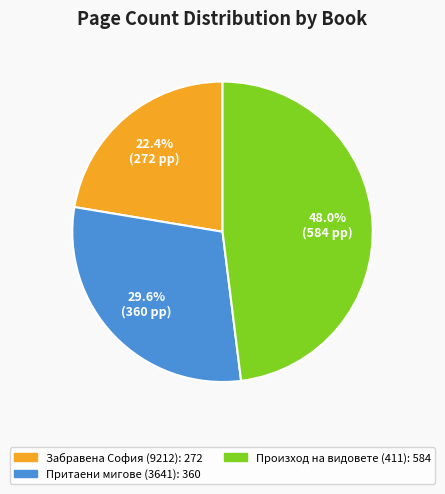

The Произход на видовете (411) slice represents 55% of the pie. True or false?

False